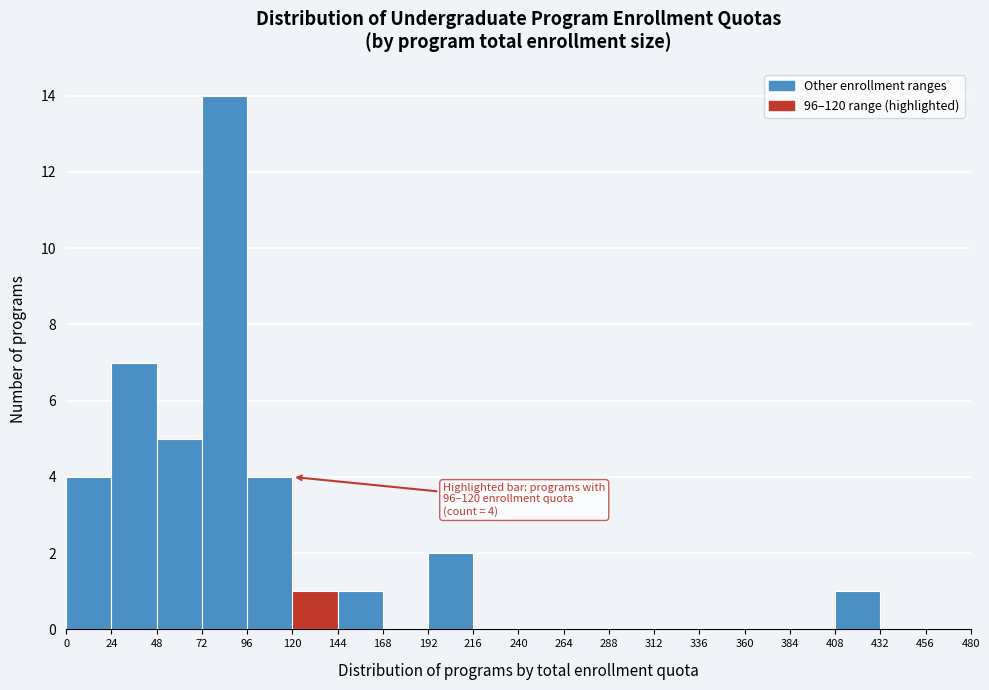

Over which range of the x-axis is the bar tallest?

72 to 96